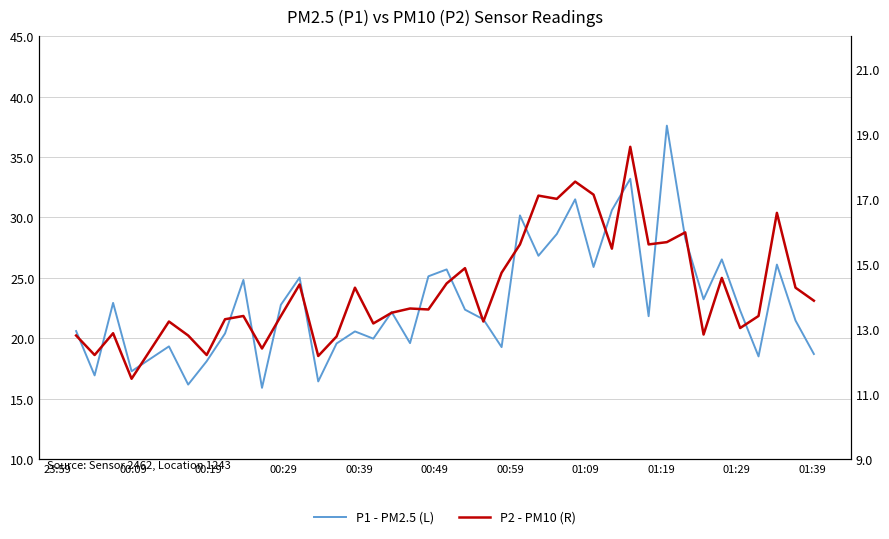

Rank the series by their average value, from highest to lowest.

P1 - PM2.5 (L), P2 - PM10 (R)